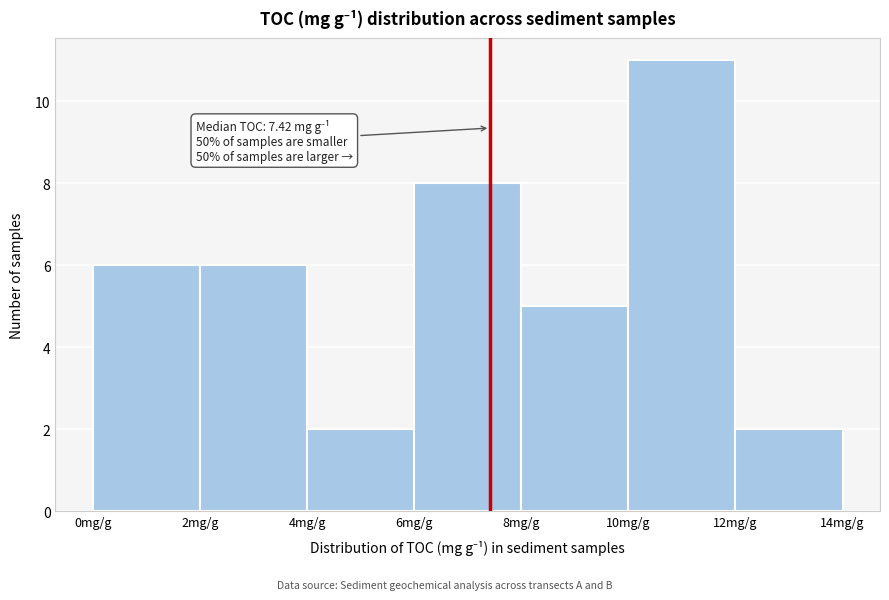

Over which range of the x-axis is the bar tallest?

10 to 12